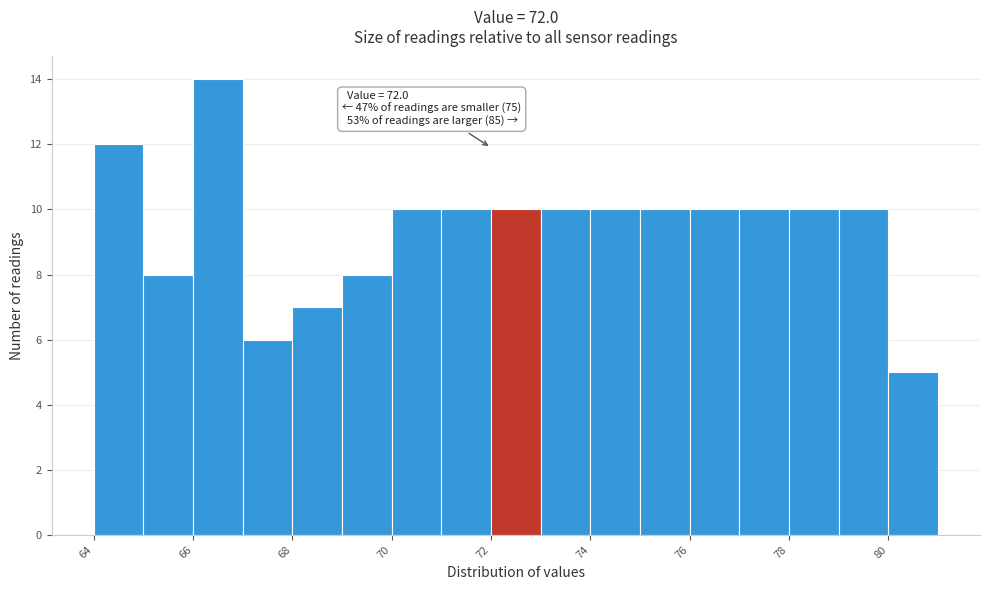

Which range on the x-axis has the tallest bar?

66 to 67